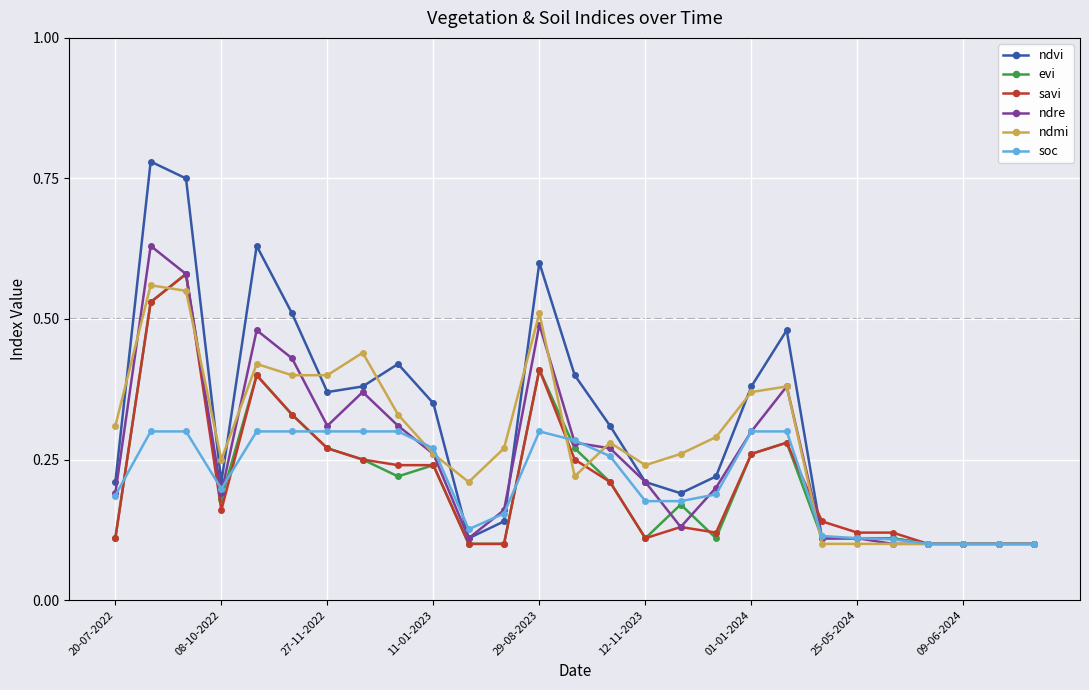

How many savi values are between 0 and 1?

27